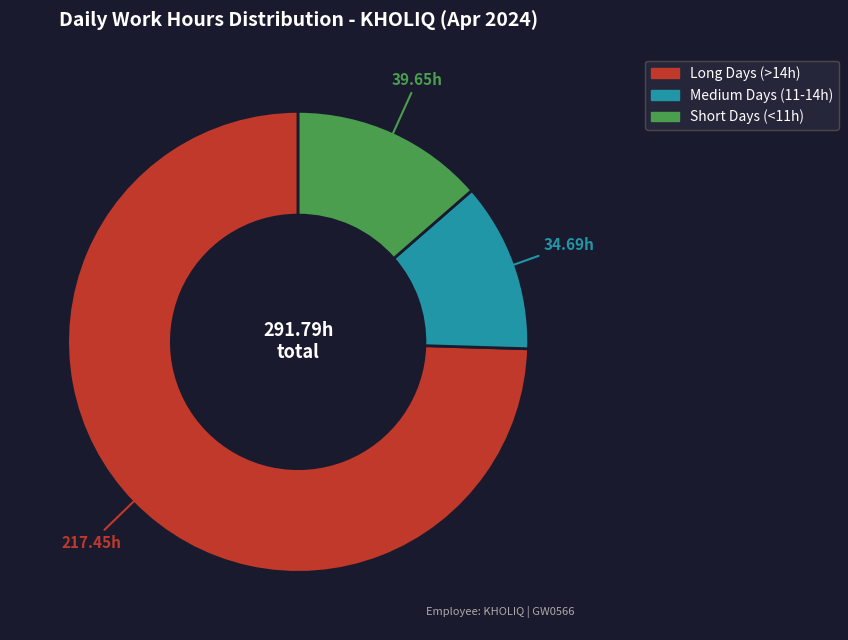

Does any single category account for the majority?

Yes